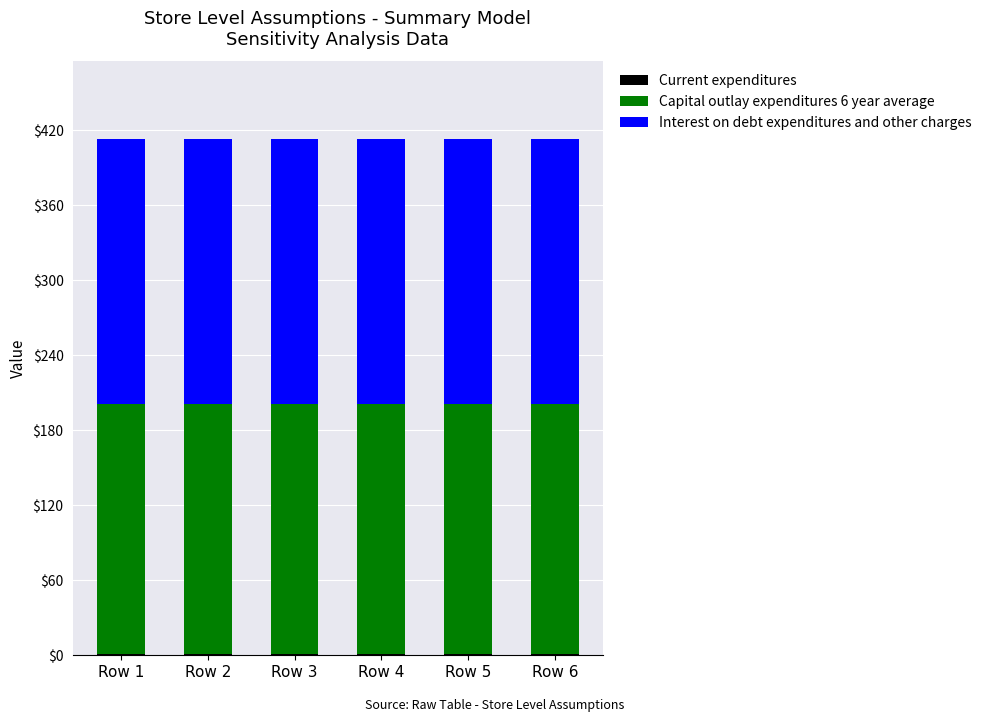

Between Row 1 and Row 4, which series saw the biggest shift?

Current expenditures